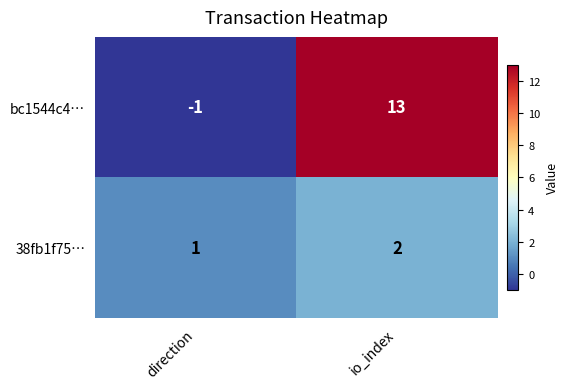

How many values in bc1544c4… are below zero?

1